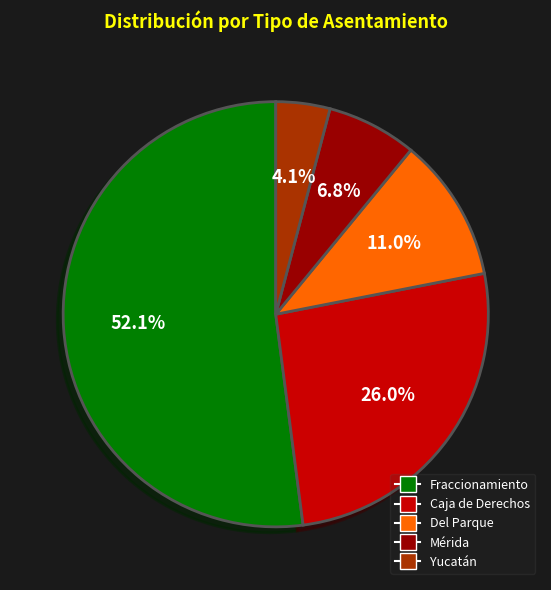

Does any single category account for the majority?

Yes